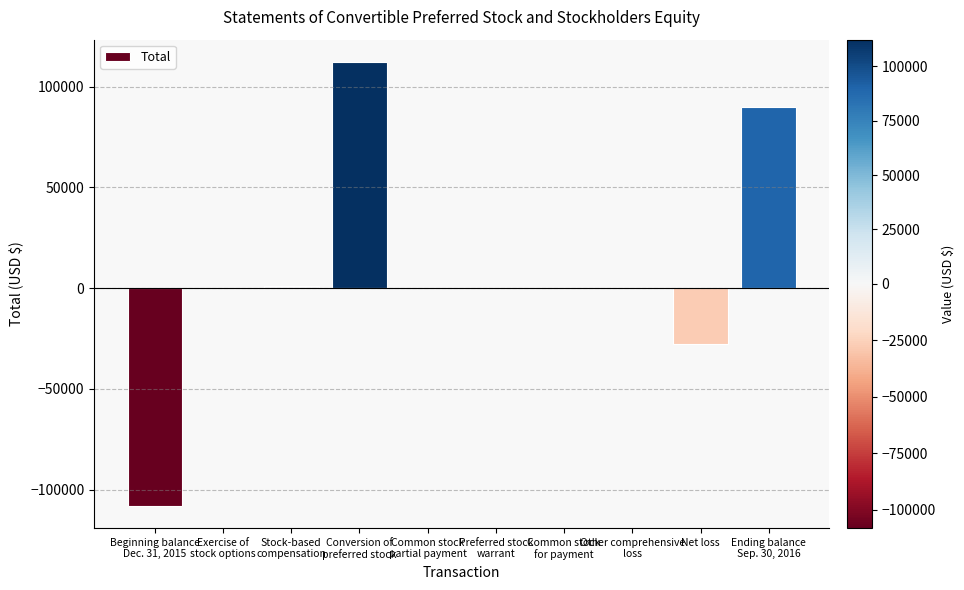

What is the greatest value displayed?

112292